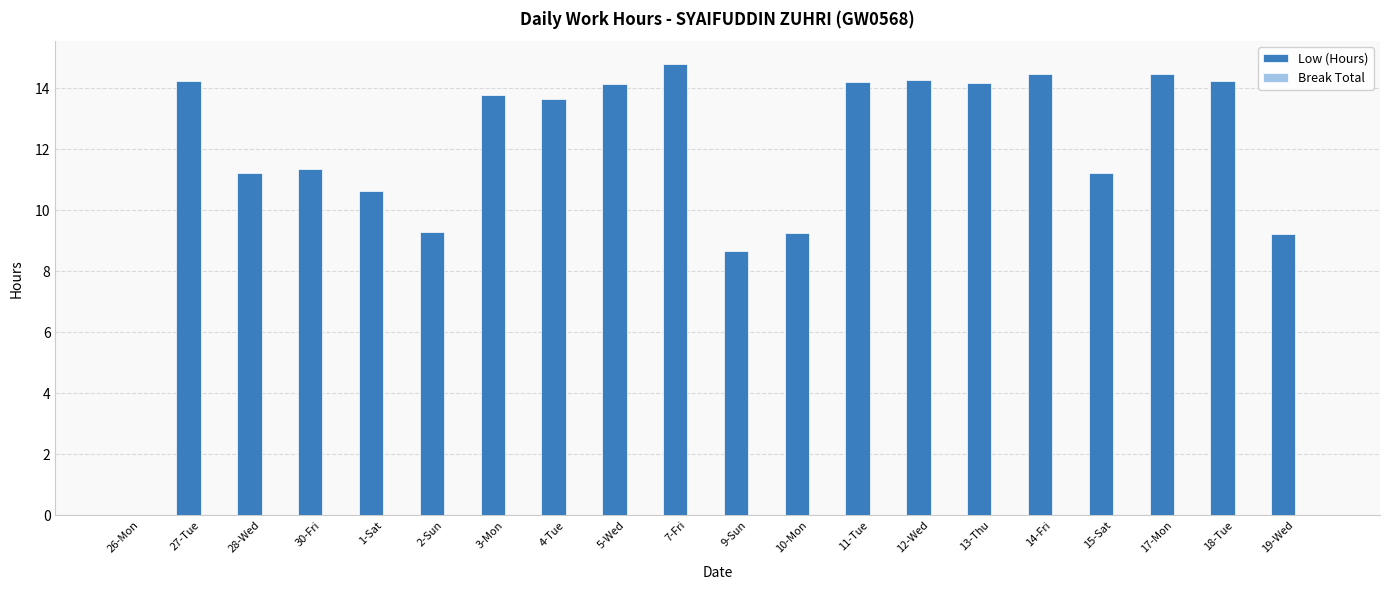

Where does the data first go above 13?

27-Tue